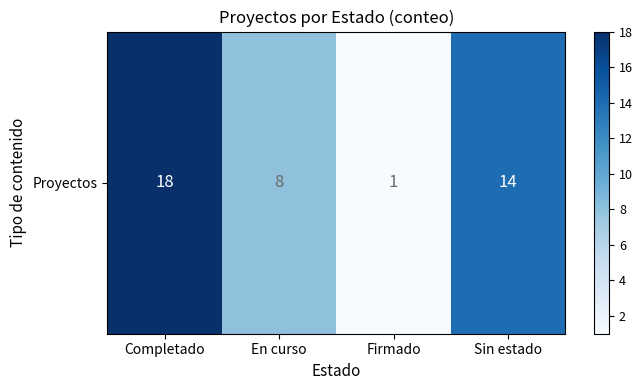

What is the smallest value displayed?

1